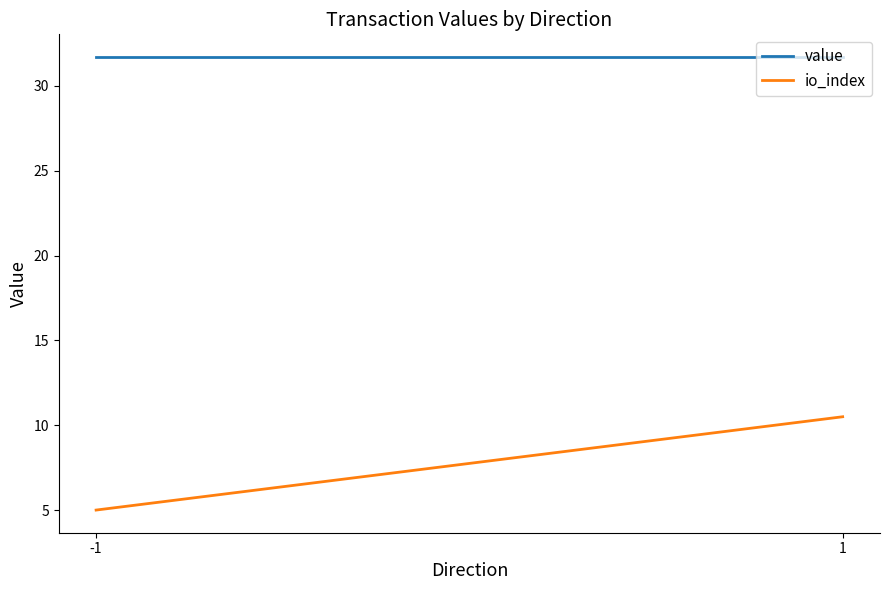

Reading left to right, transcribe all the data shown in this chart.

value: 31.7	31.7
io_index: 5.0	10.5